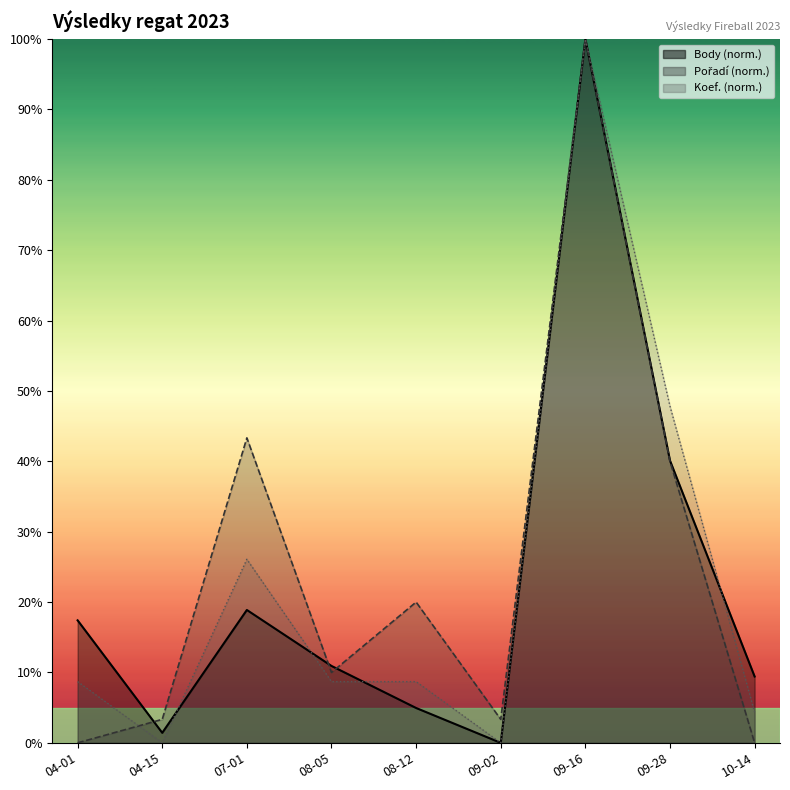

At which category does the chart reach its peak across all series?

09-16